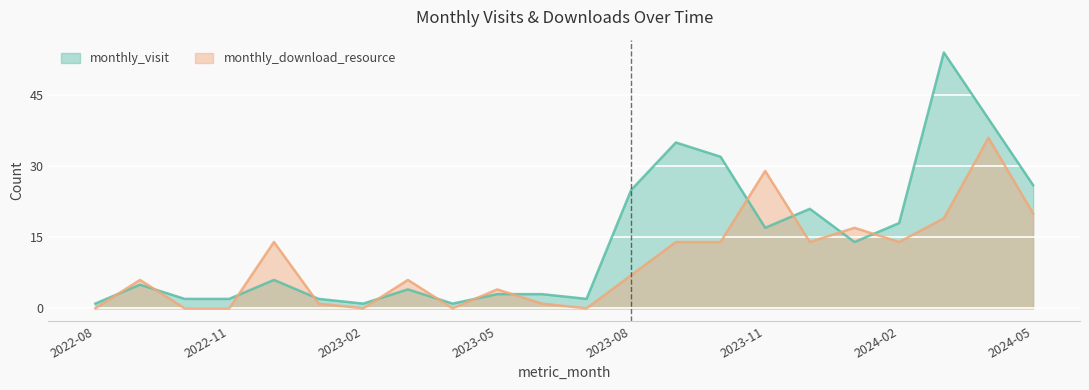

What is the maximum value for monthly_visit?

54